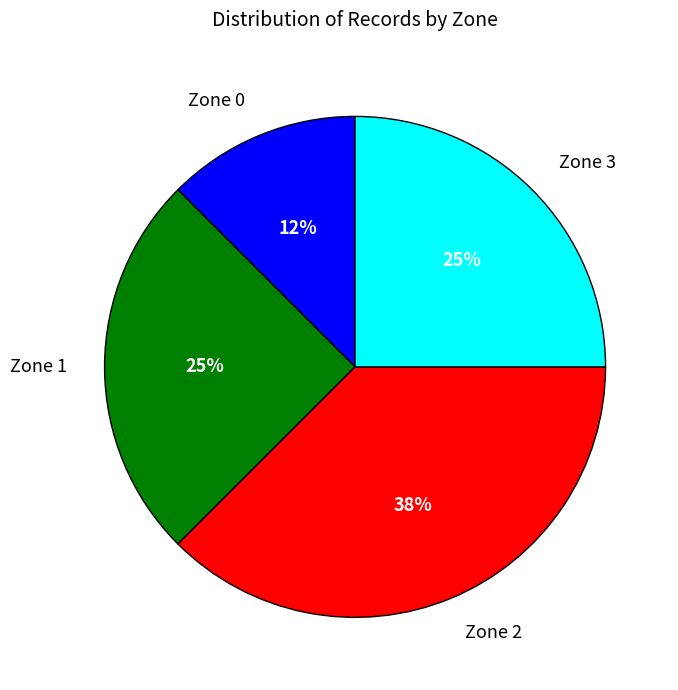

Which slice is the smallest?

Zone 0